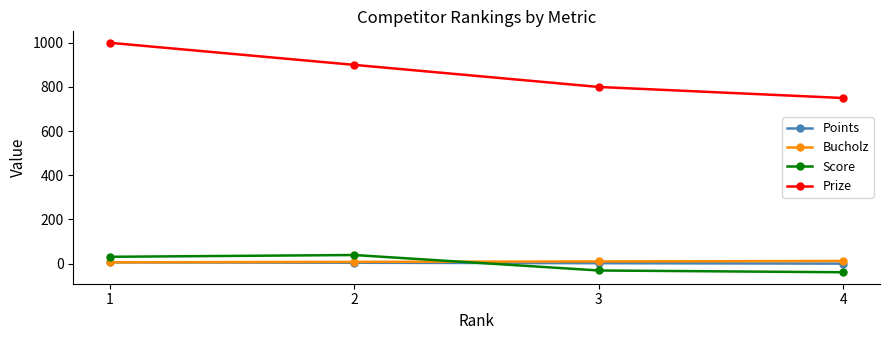

What is the difference between the highest and lowest values at 1?

994